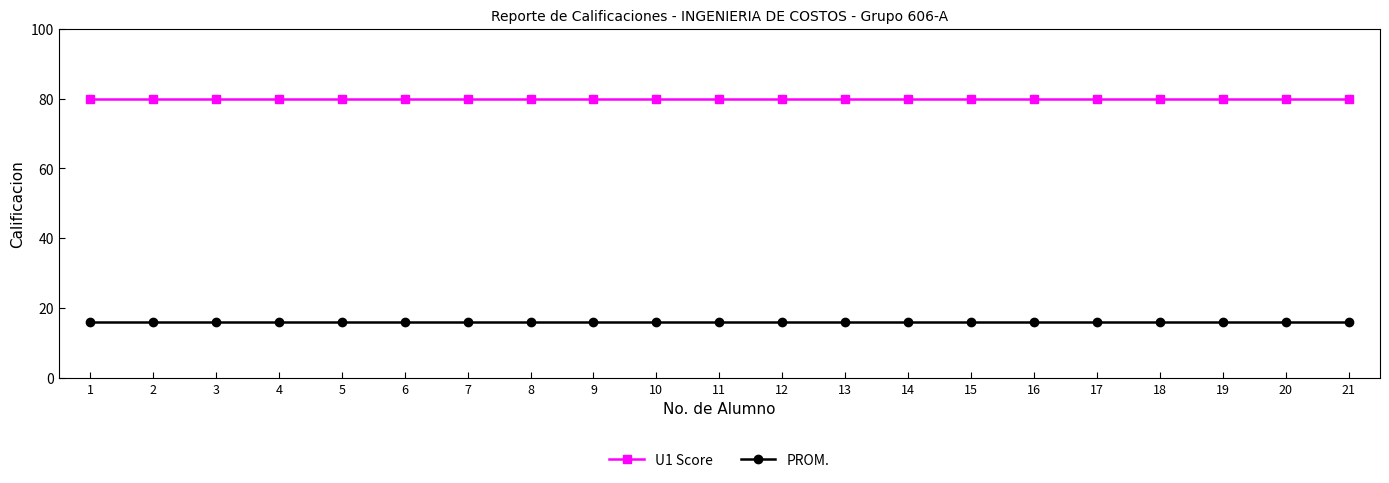

What is the value of the PROM. point at the 11th from the left?

16